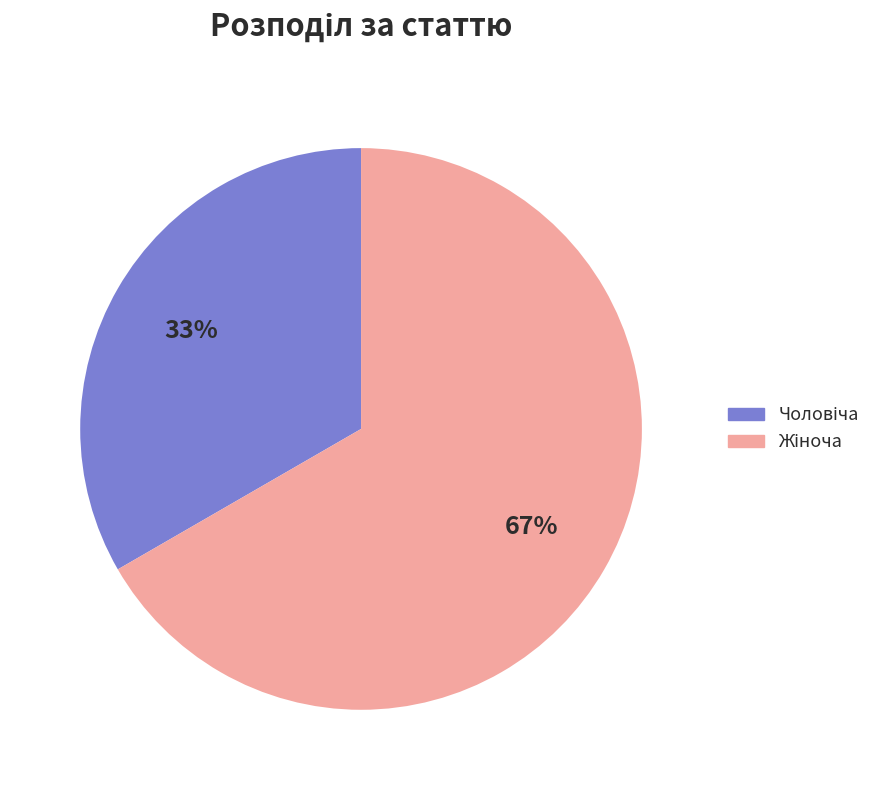

To the nearest percent, what is the average slice percentage?

50%